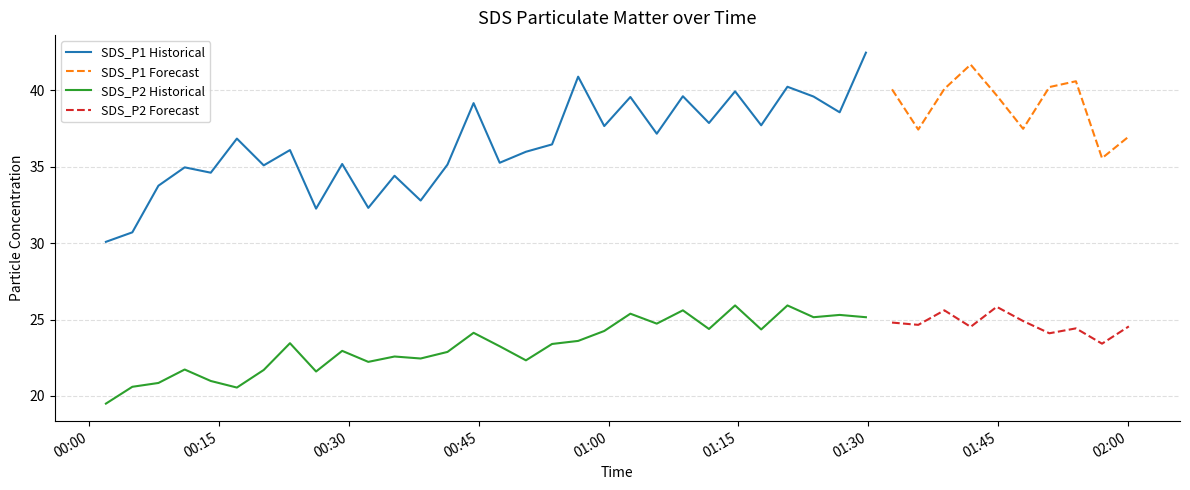

List the labels in order of SDS_P1 value, largest first.

2021/01/29 01:29:44, 2021/01/29 01:41:50, 2021/01/29 00:56:29, 2021/01/29 01:54:00, 2021/01/29 01:20:40, 2021/01/29 01:50:56, 2021/01/29 01:38:48, 2021/01/29 01:32:45, 2021/01/29 01:14:37, 2021/01/29 01:44:51, 2021/01/29 01:08:35, 2021/01/29 01:23:41, 2021/01/29 01:02:31, 2021/01/29 00:44:24, 2021/01/29 01:26:42, 2021/01/29 01:11:36, 2021/01/29 01:17:38, 2021/01/29 00:59:30, 2021/01/29 01:47:54, 2021/01/29 01:35:47, 2021/01/29 01:05:34, 2021/01/29 02:00:07, 2021/01/29 00:17:03, 2021/01/29 00:53:28, 2021/01/29 00:23:11, 2021/01/29 00:50:27, 2021/01/29 01:57:01, 2021/01/29 00:47:25, 2021/01/29 00:29:13, 2021/01/29 00:41:23, 2021/01/29 00:20:09, 2021/01/29 00:11:01, 2021/01/29 00:14:02, 2021/01/29 00:35:16, 2021/01/29 00:07:59, 2021/01/29 00:38:17, 2021/01/29 00:32:14, 2021/01/29 00:26:12, 2021/01/29 00:04:58, 2021/01/29 00:01:55